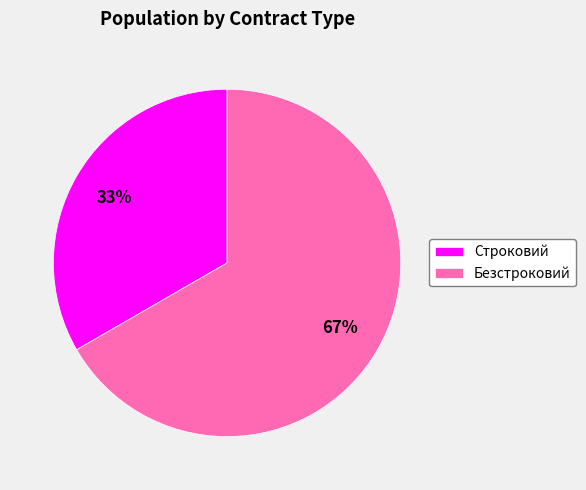

To the nearest percent, what is the average slice percentage?

50%